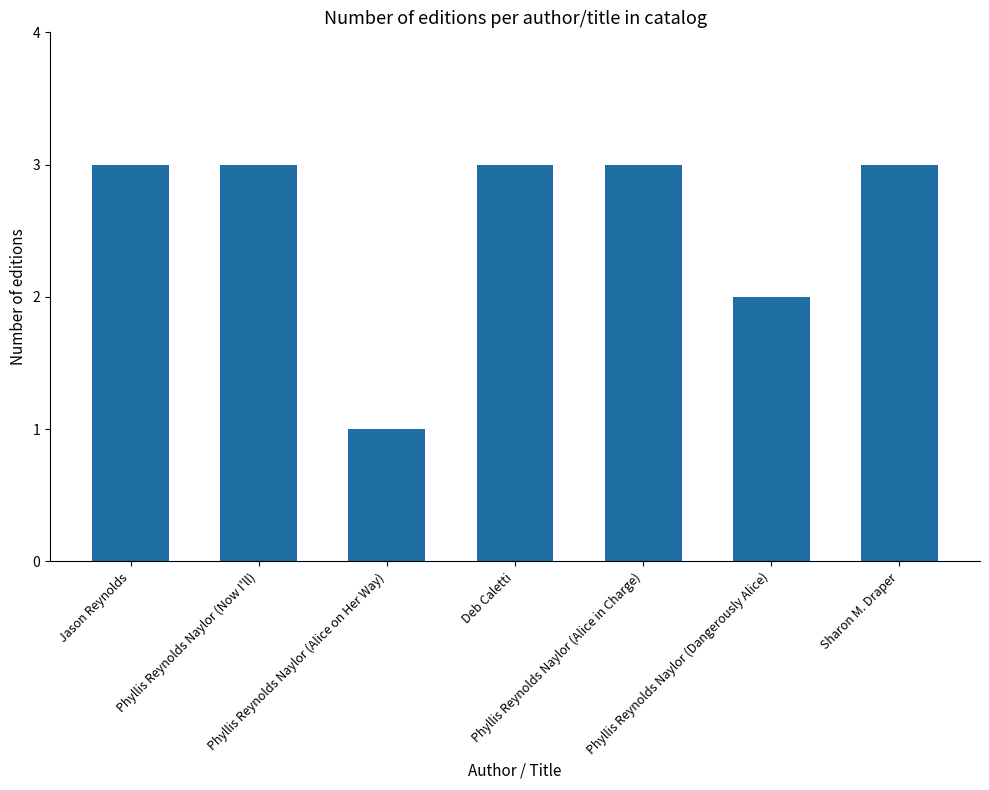

What is the sum of the values at Deb Caletti and Jason Reynolds?

6